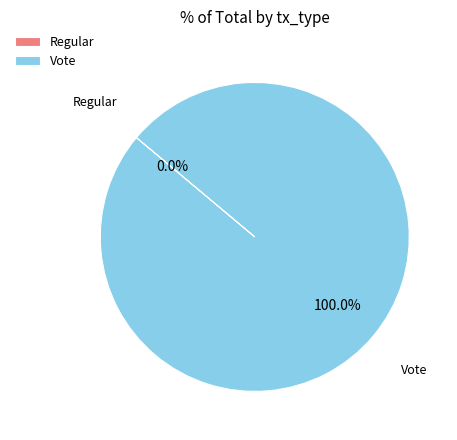

Count the number of slices in the pie.

2